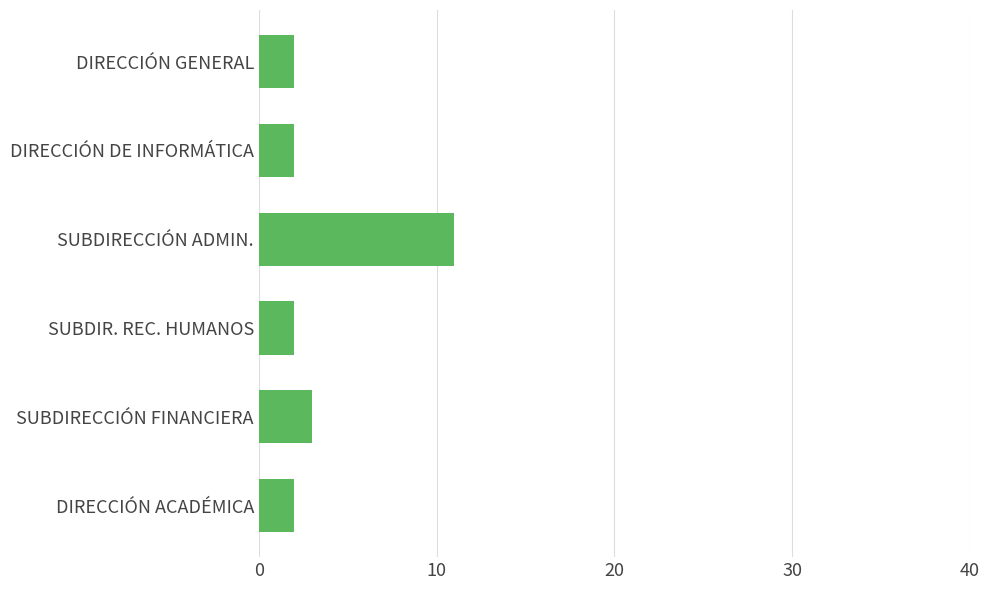

Reading top to bottom, what are all the values shown in this chart?

DIRECCIÓN GENERAL=2	DIRECCIÓN DE INFORMÁTICA=2	SUBDIRECCIÓN ADMIN.=11	SUBDIR. REC. HUMANOS=2	SUBDIRECCIÓN FINANCIERA=3	DIRECCIÓN ACADÉMICA=2